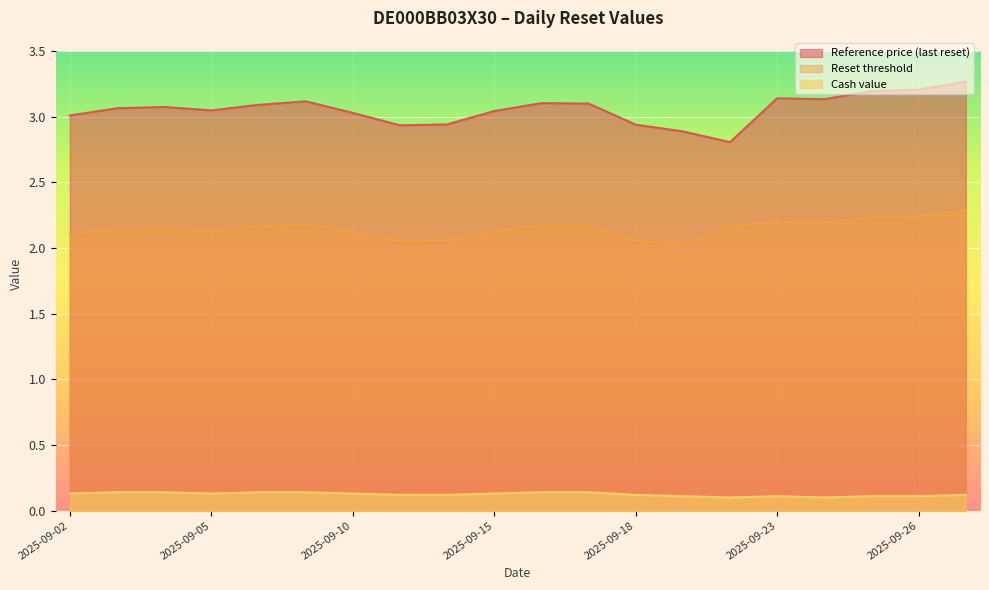

At how many categories does at least one series exceed 2?

20